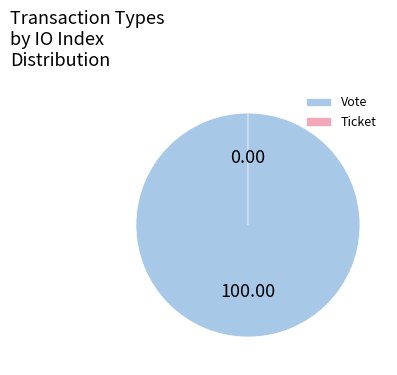

Is there a majority slice in this chart?

Yes